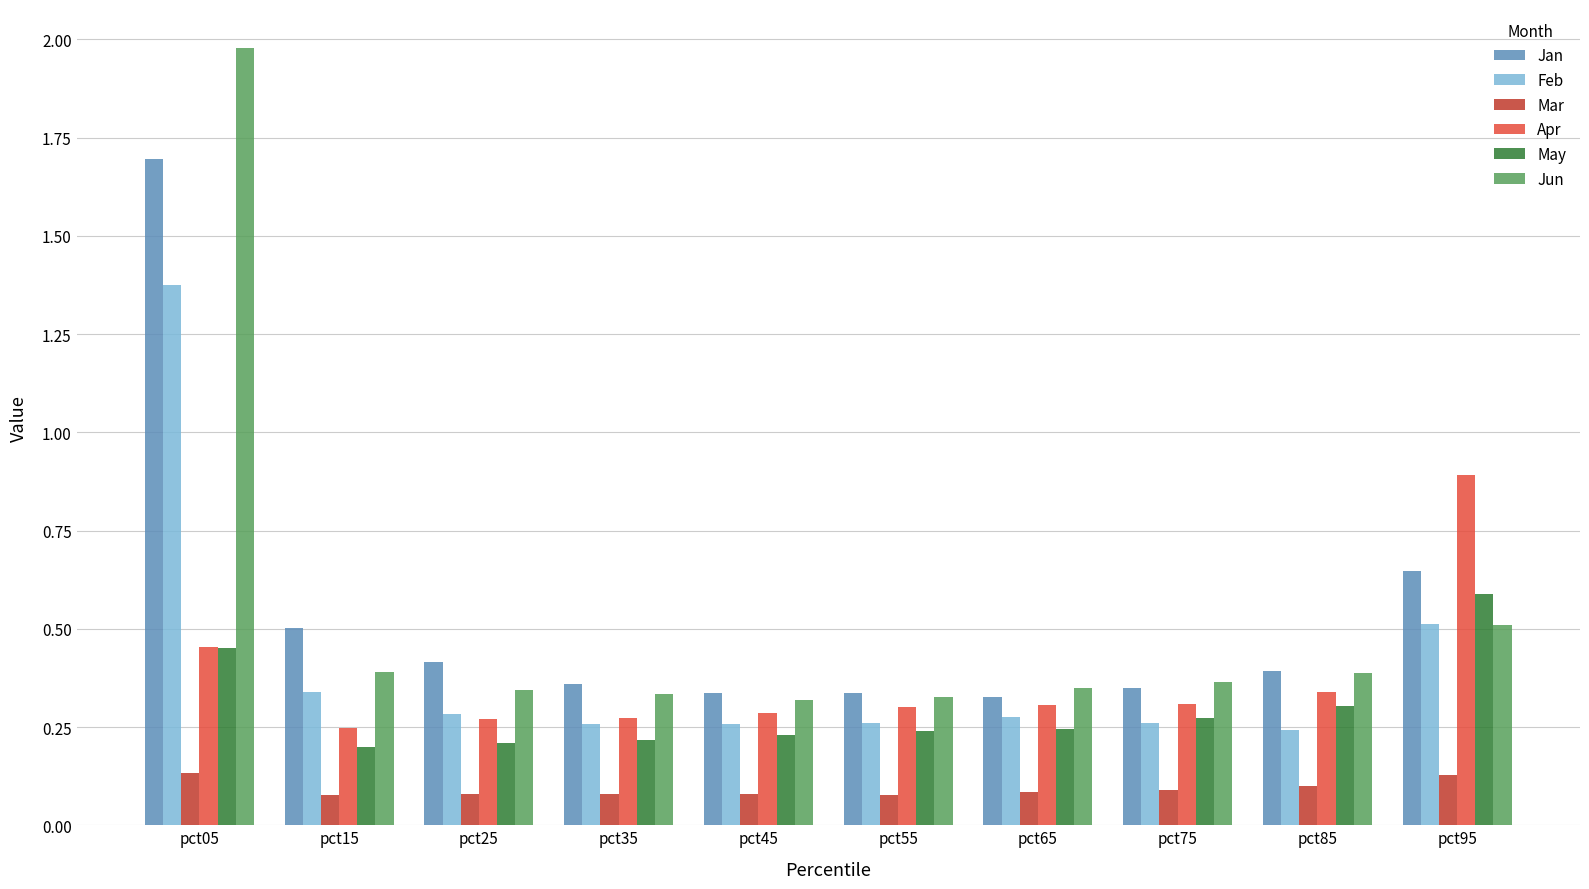

Which series changed the most between pct55 and pct95?

Apr